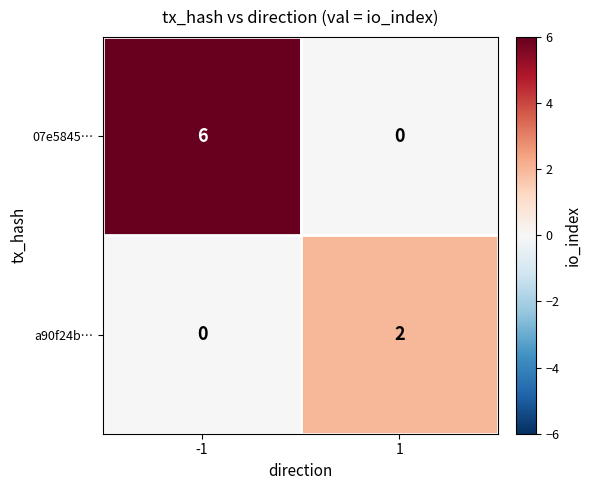

What is the average value of the 07e5845… series?

3